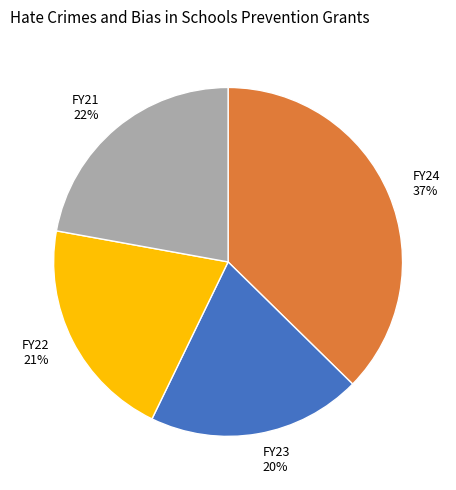

Does FY22 account for over 50% of the chart?

No